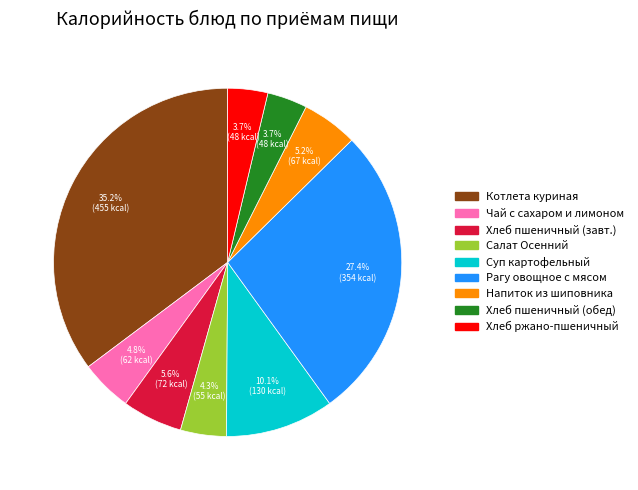

Does any single category account for the majority?

No